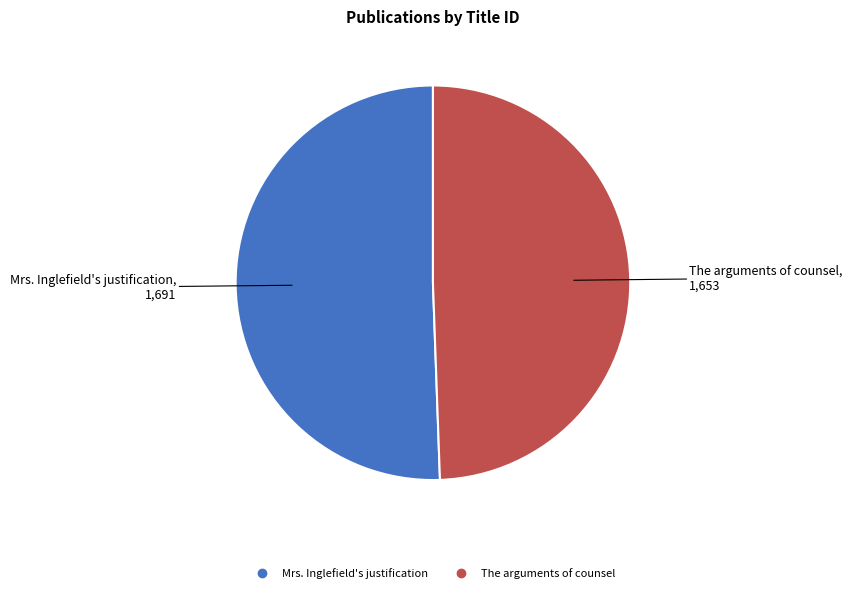

Which category has the biggest portion of the pie?

Mrs. Inglefield's justification